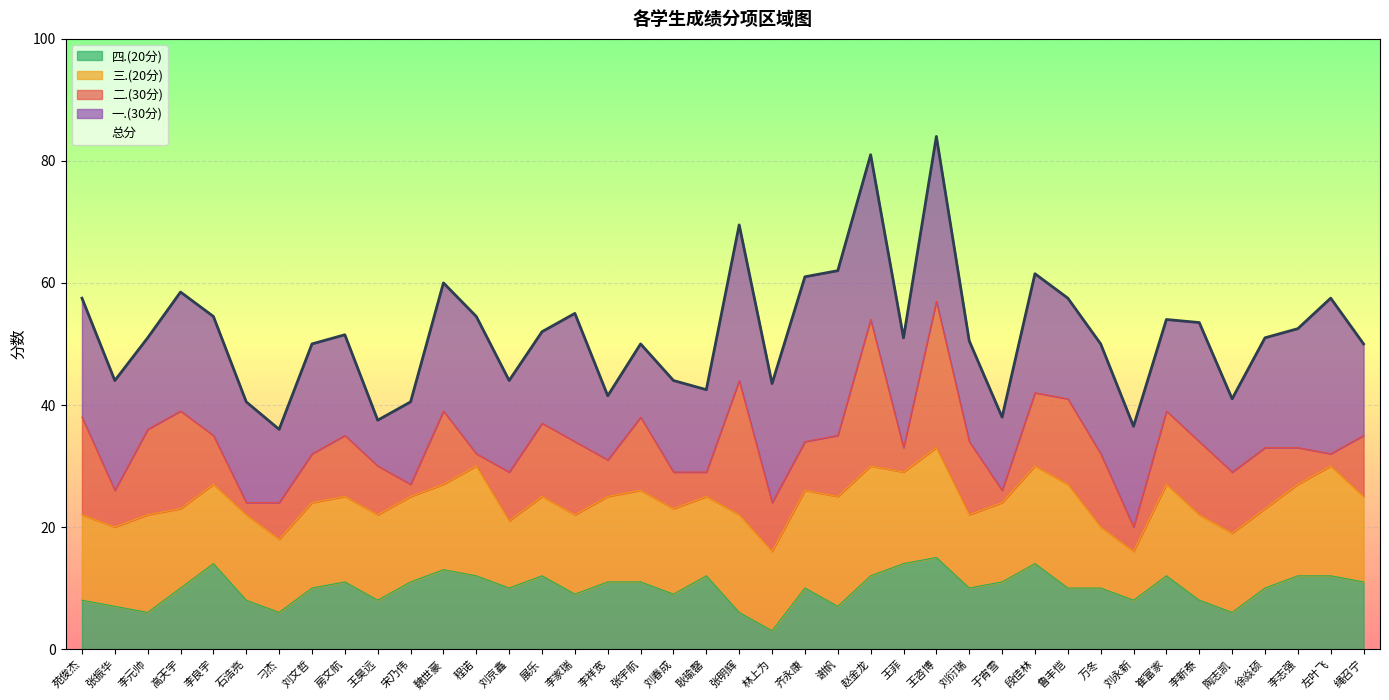

The chart shows a value of 87.8 at 万冬. True or false?

False